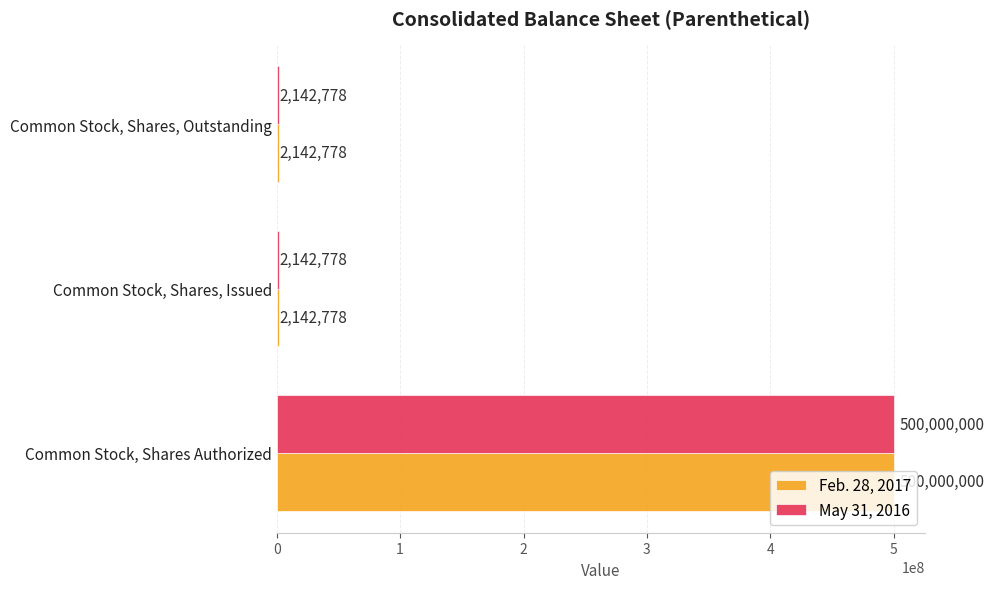

At which category is the sum across all series the highest?

Common Stock, Shares Authorized